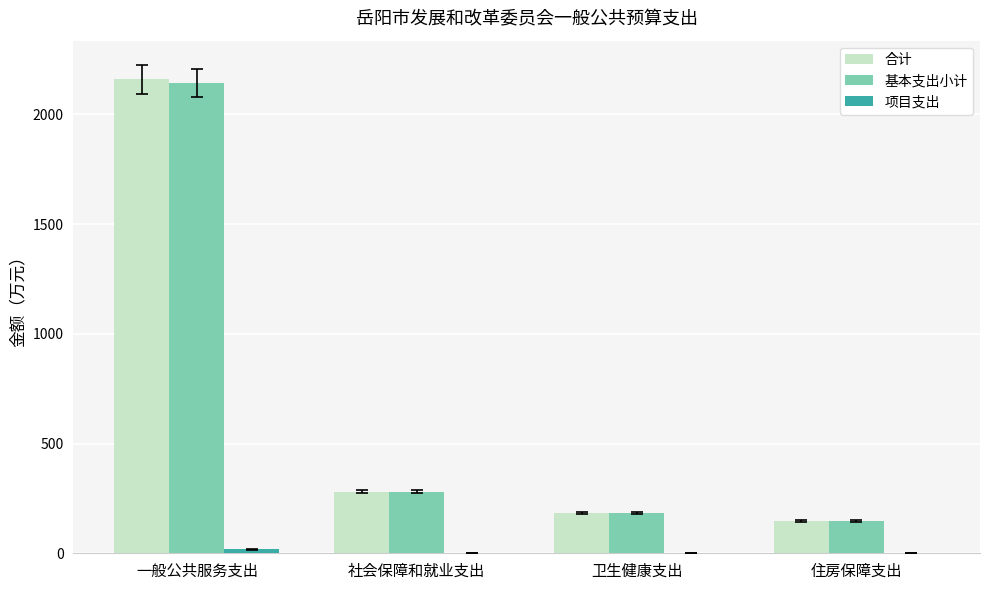

What is the sum of all 基本支出小计 values?

2752.1